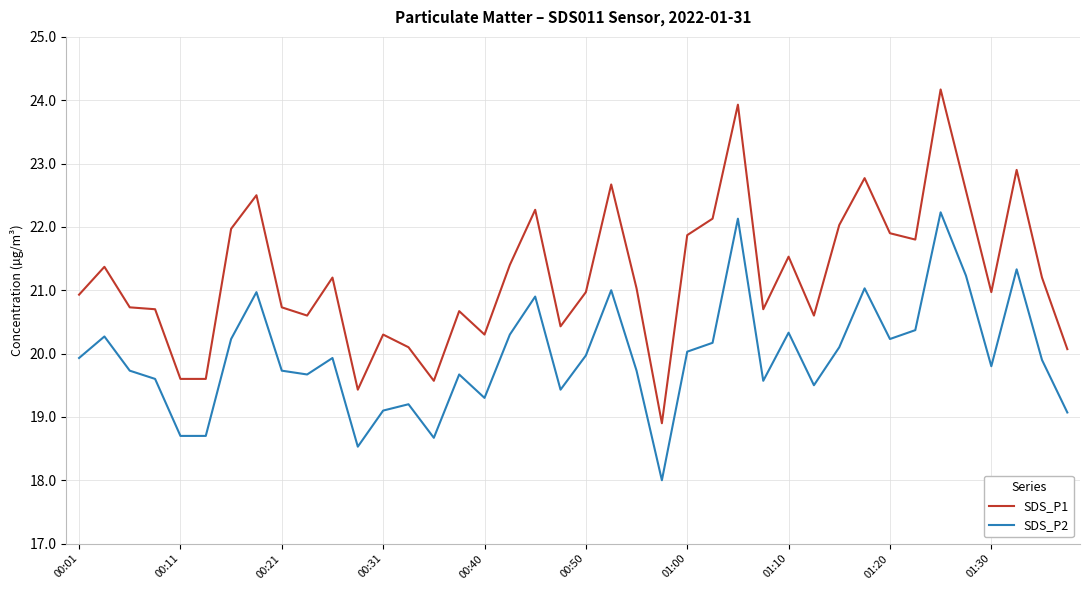

What is the maximum value shown in the chart?

24.2